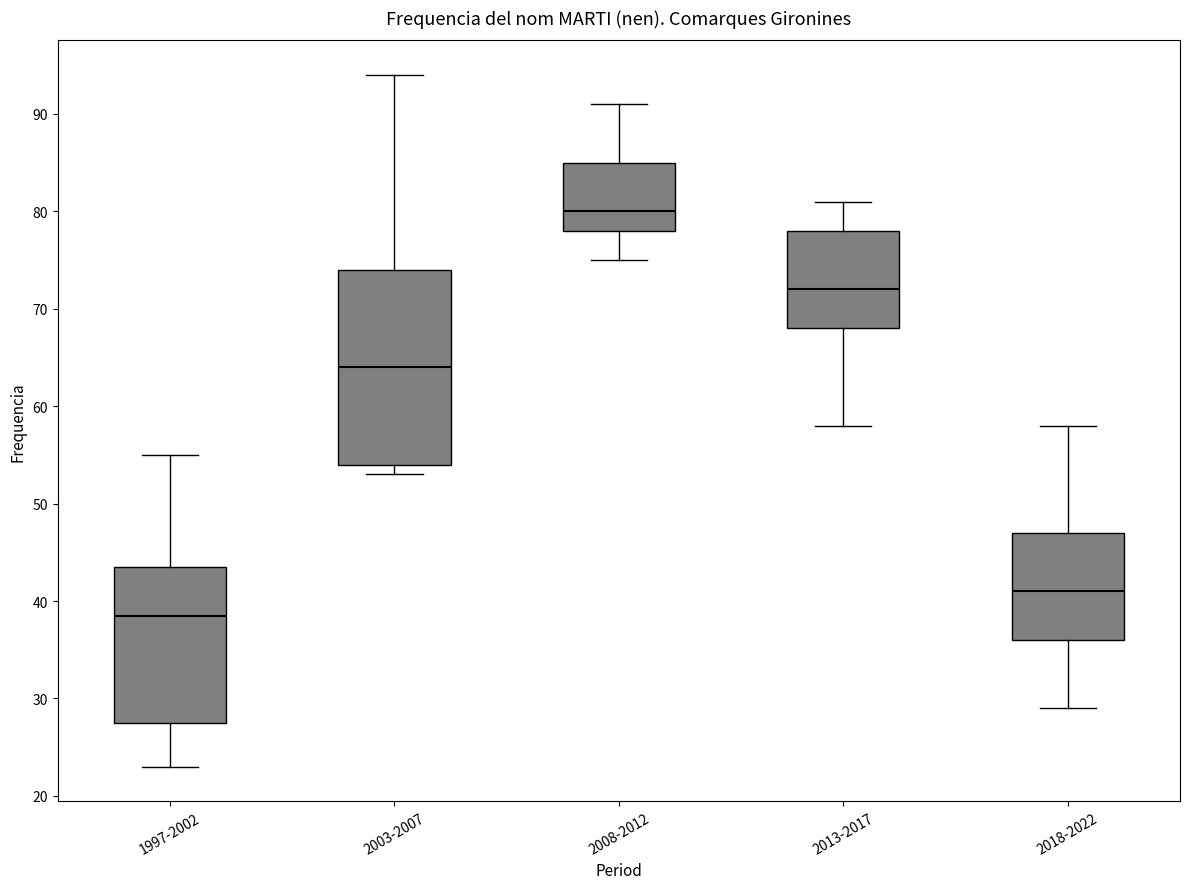

Reading left to right, read every box against the y-axis: the position of its median line, the range the box covers, and the ends of its whiskers. The values are not printed on the chart, so give them approximately, as read against the axis.

1997-2002: median 39, box 28 to 44, whiskers 23 to 55
2003-2007: median 64, box 54 to 74, whiskers 53 to 94
2008-2012: median 80, box 78 to 85, whiskers 75 to 91
2013-2017: median 72, box 68 to 78, whiskers 58 to 81
2018-2022: median 41, box 36 to 47, whiskers 29 to 58